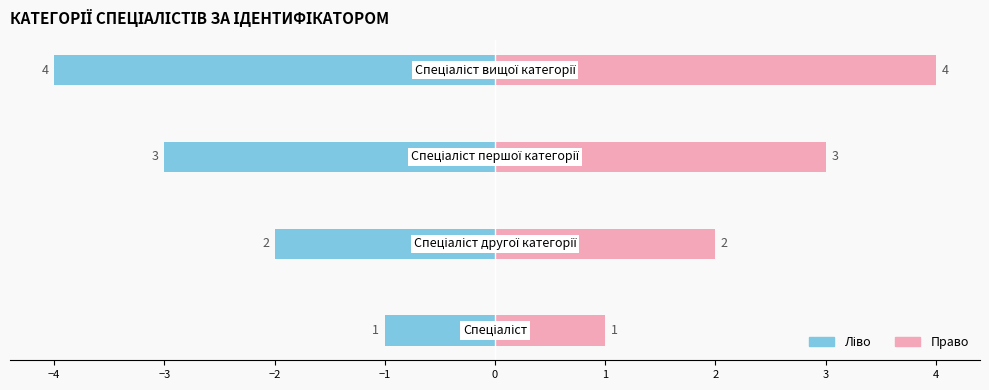

How many values in the Ліво (Ідентифікатор) series exceed -2?

1